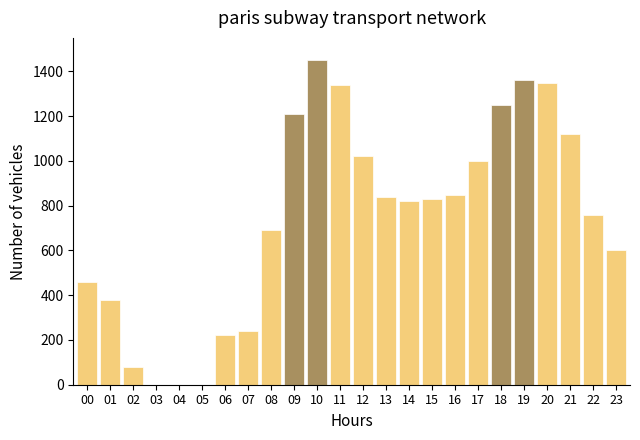

Reading left to right, what are all the values shown in this chart?

00=460	01=380	02=80	03=0	04=0	05=0	06=220	07=240	08=690	09=1210	10=1450	11=1340	12=1020	13=840	14=820	15=830	16=850	17=1000	18=1250	19=1360	20=1350	21=1120	22=760	23=600